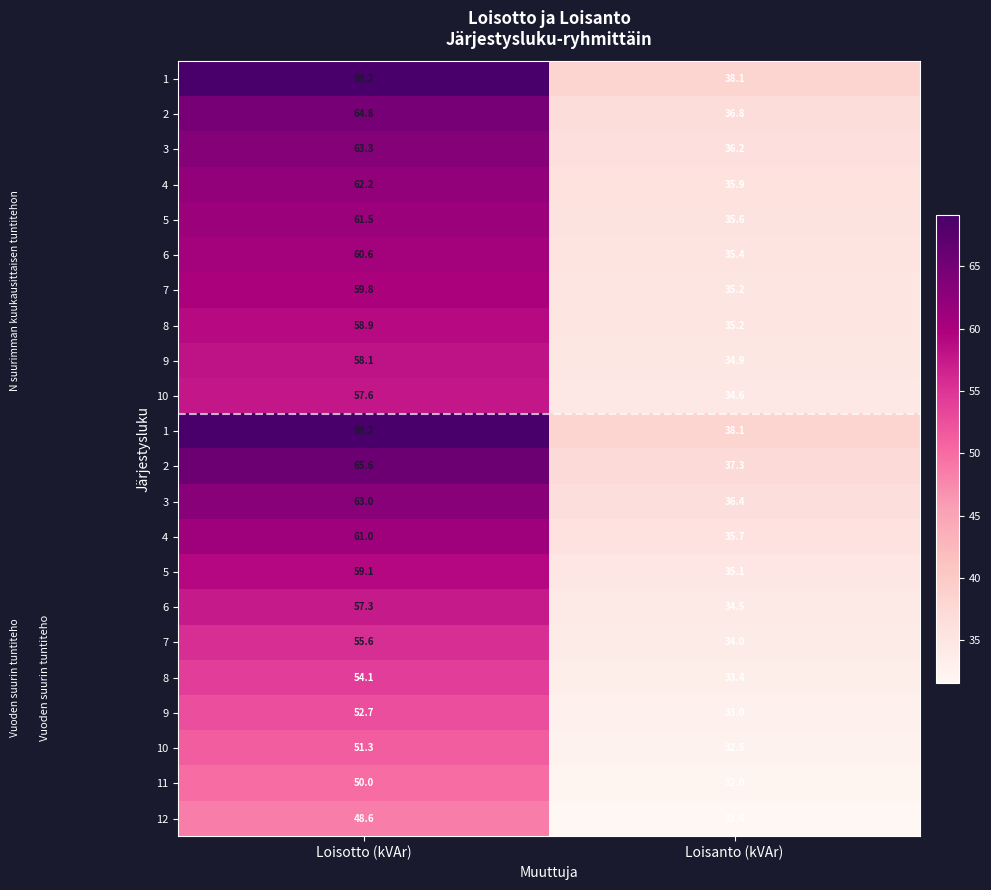

At which category is the sum across all series the highest?

Loisotto (kVAr)